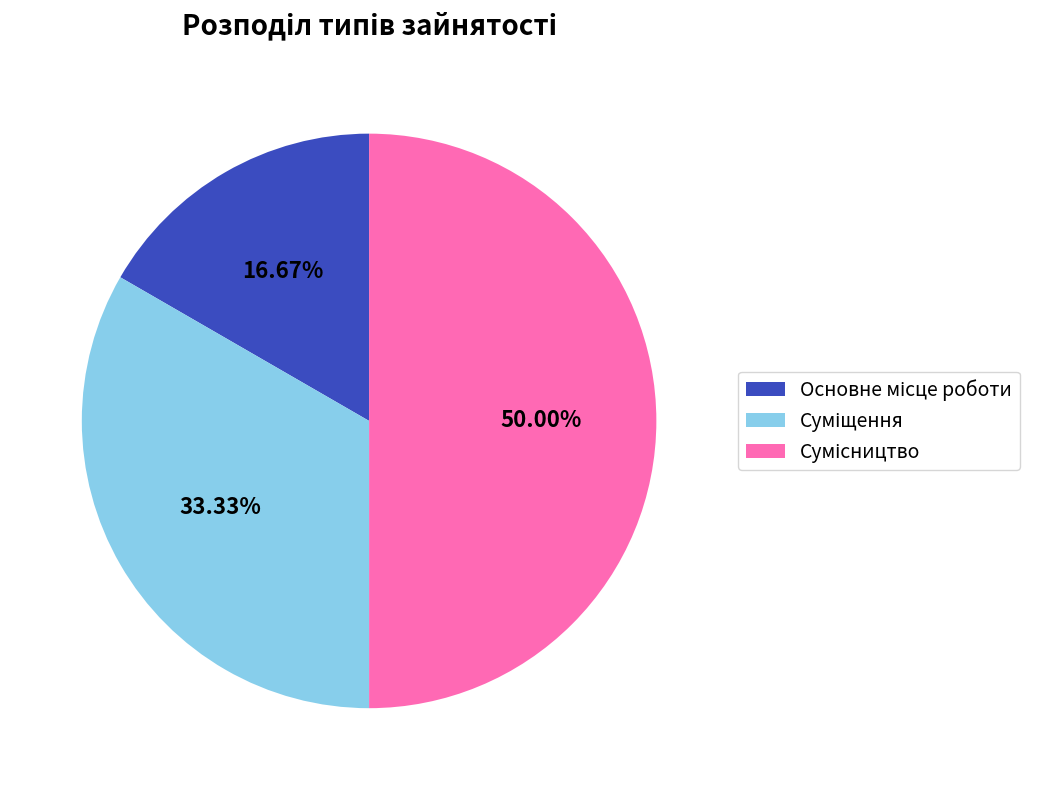

How many segments does this pie chart have?

3